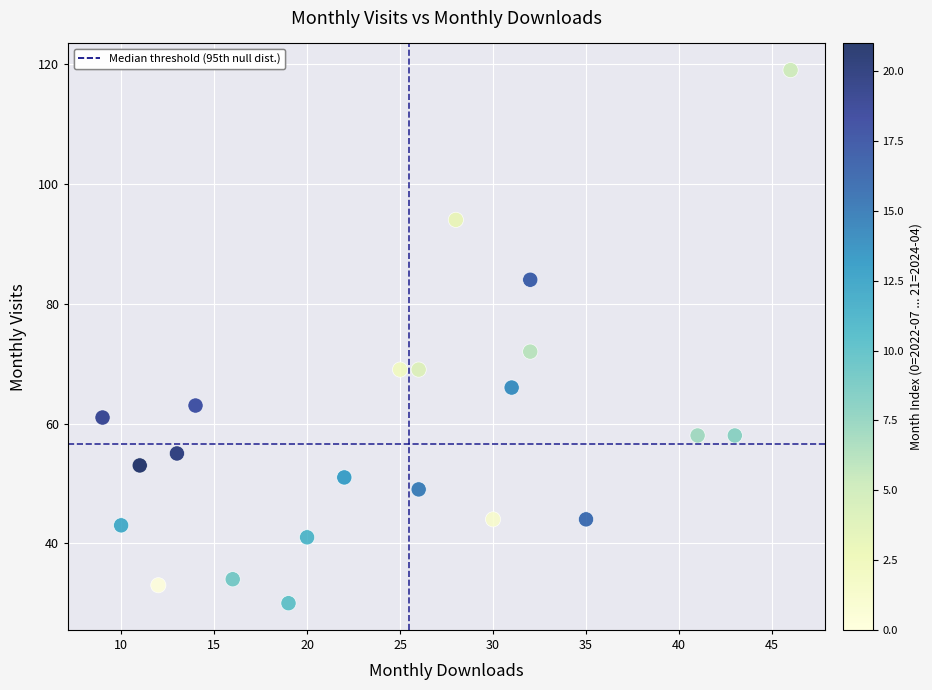

What Y value in the scatter plot is closest to 74?

72